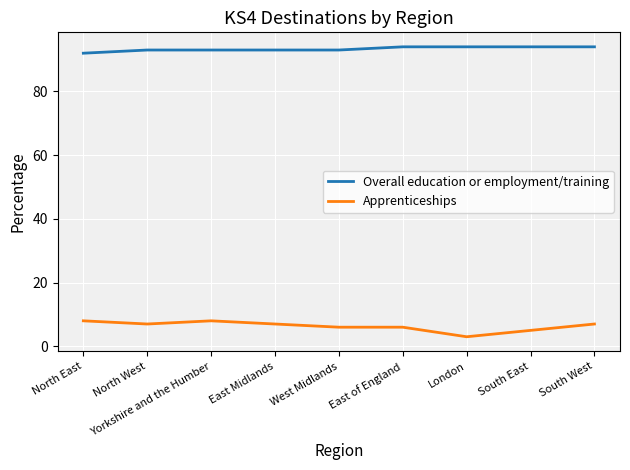

What is the difference between the maximum and minimum values in the Apprenticeships series?

5